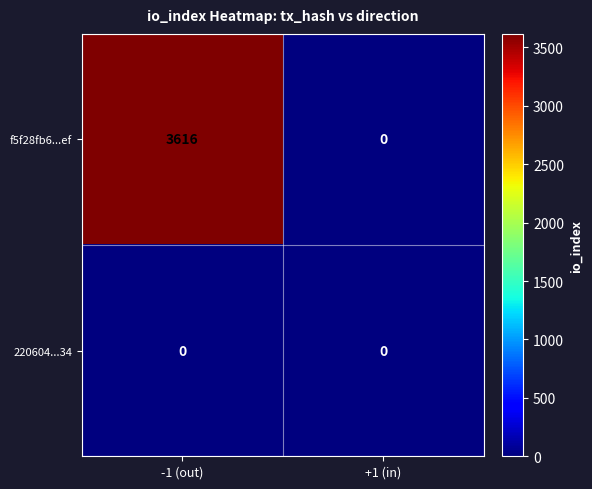

True or false: f5f28fb6...ef has a value of 2399 at +1 (in).

False